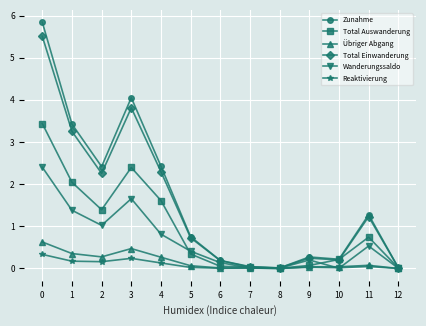

What is the value of the Reaktivierung point at the 4th from the left?

0.2